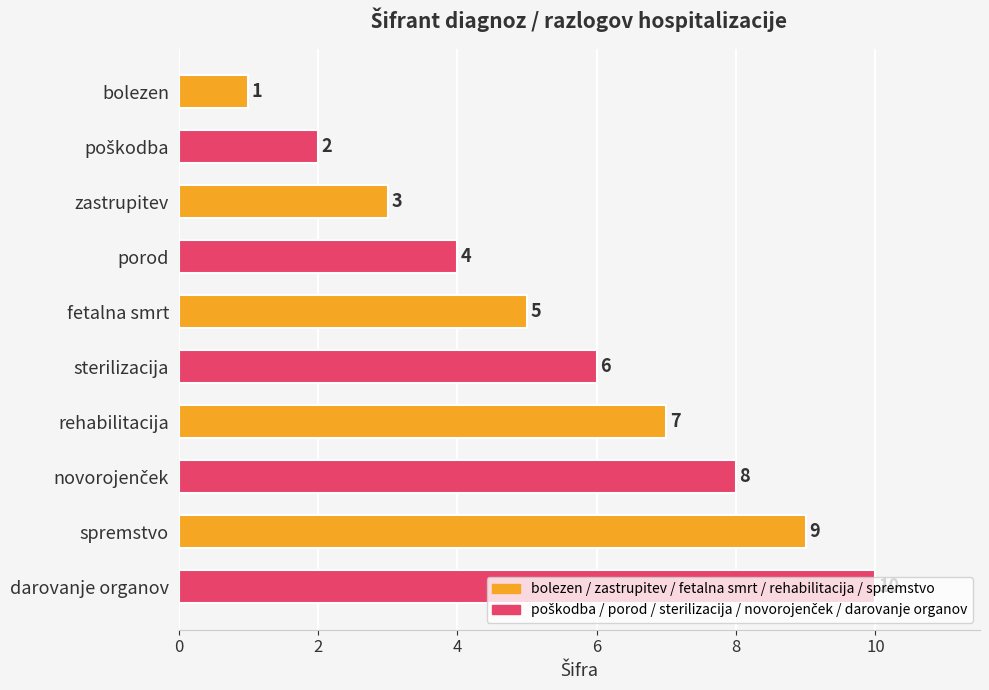

Approximately how many times larger is the value at spremstvo compared to darovanje organov?

0.9